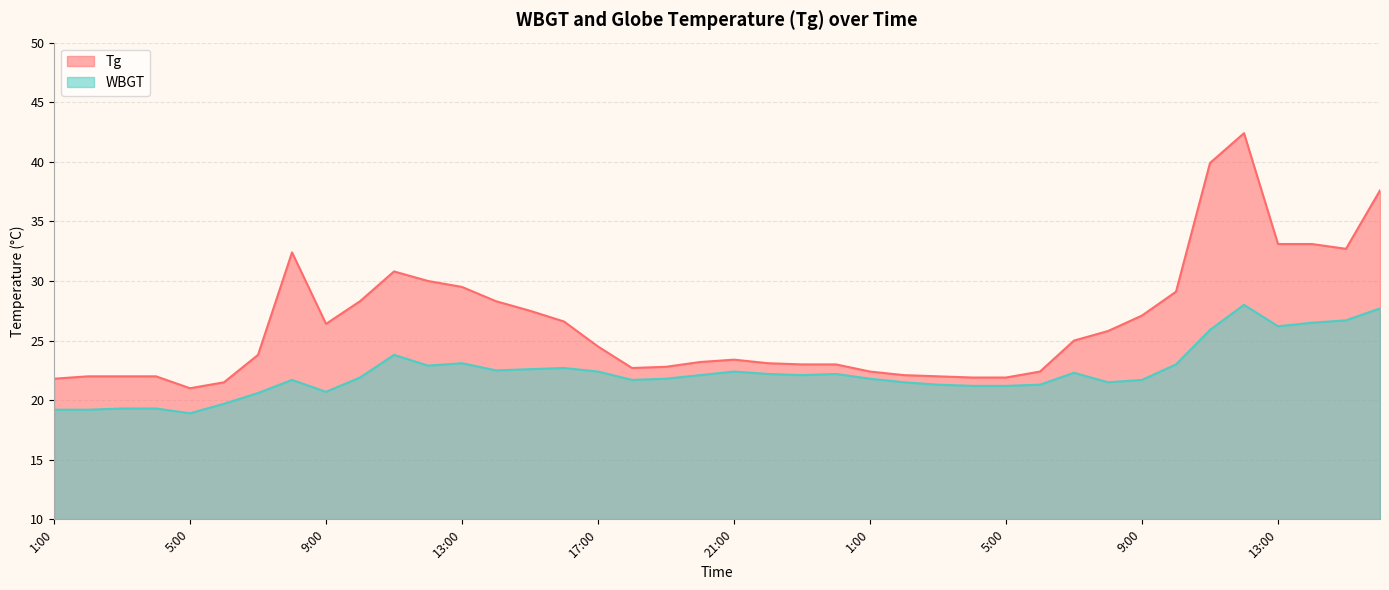

What is the sum of the WBGT values at 10:00 and 6:00?

43.2